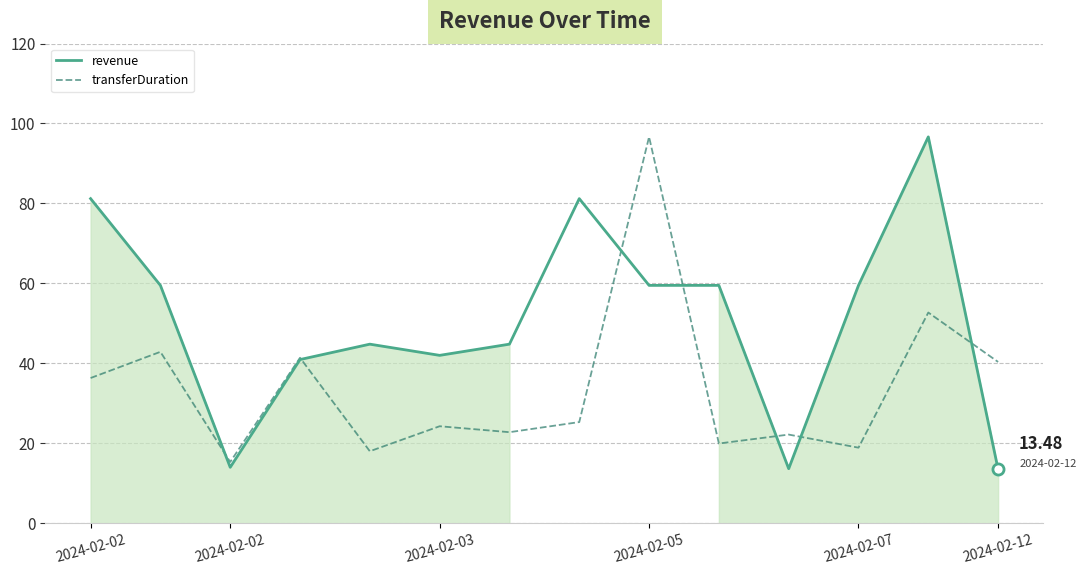

Between 9 and 11, which series saw the biggest shift?

transferDuration